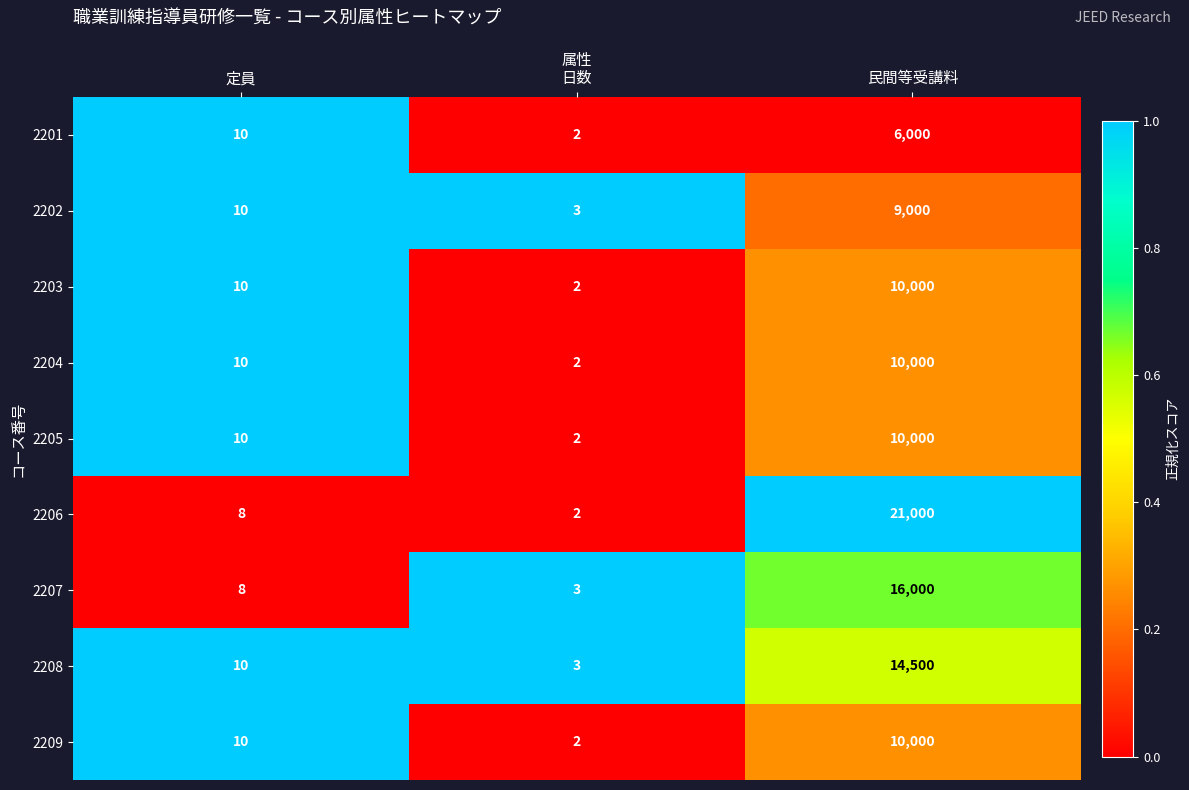

At which label is 2202 closest to 4501?

定員